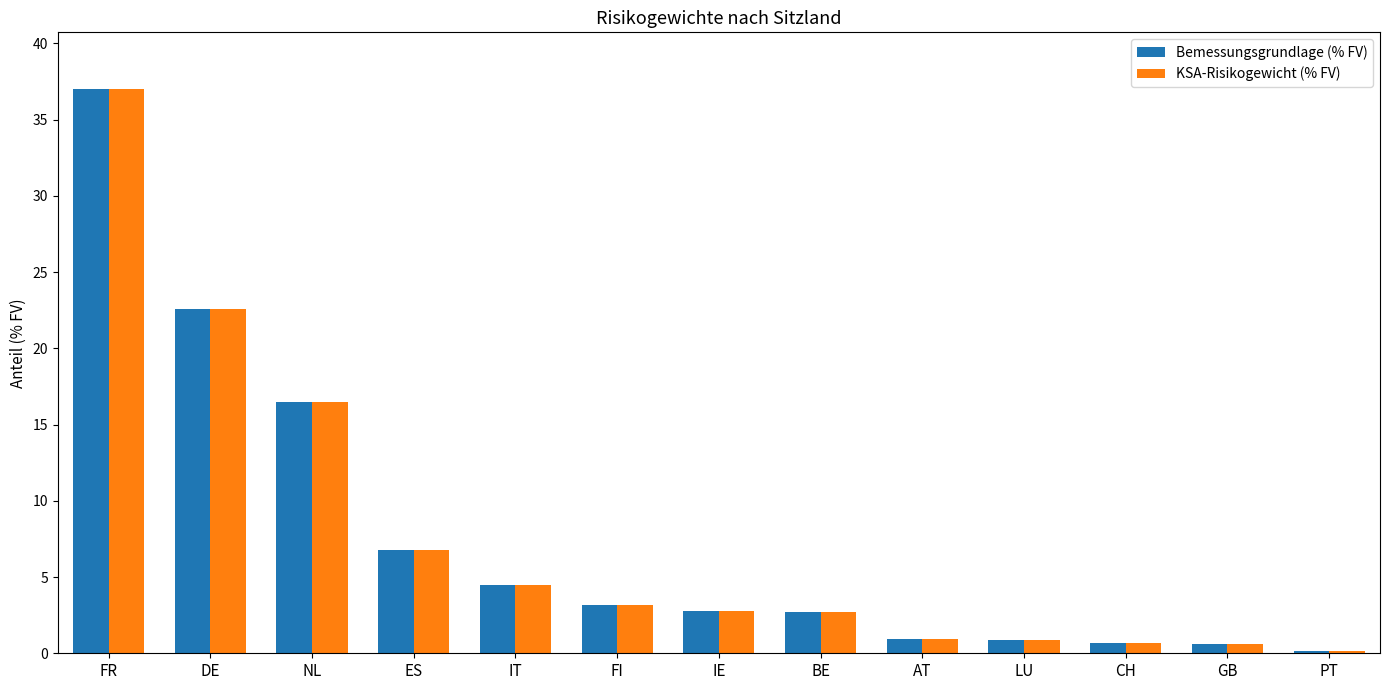

At which label is Bemessungsgrundlage (% FV) closest to 18?

NL